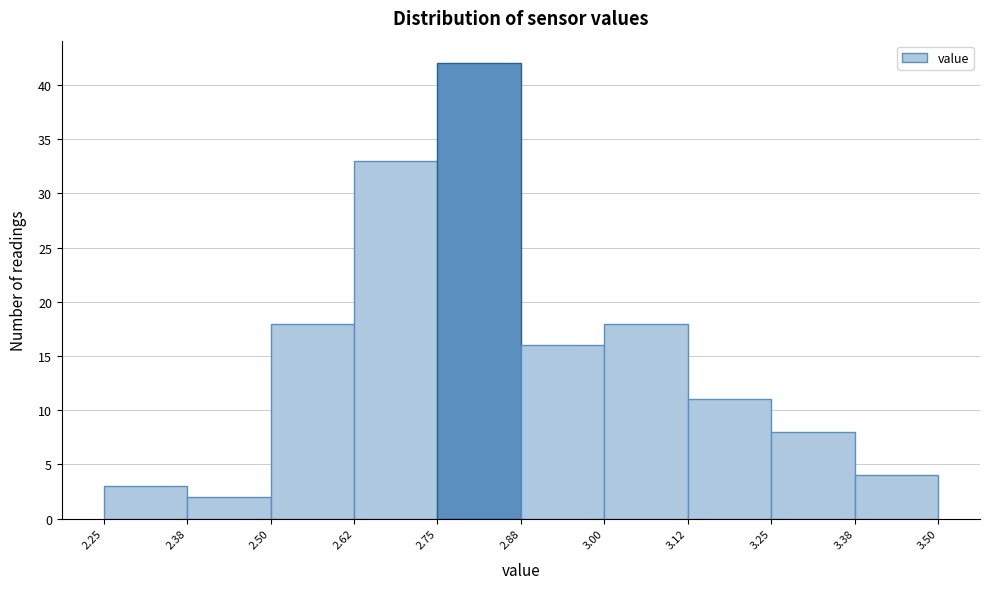

What is the height of the bar covering 3.25 to 3.38 on the x-axis? The values are not printed on the chart, so give them approximately, as read against the axis.

8